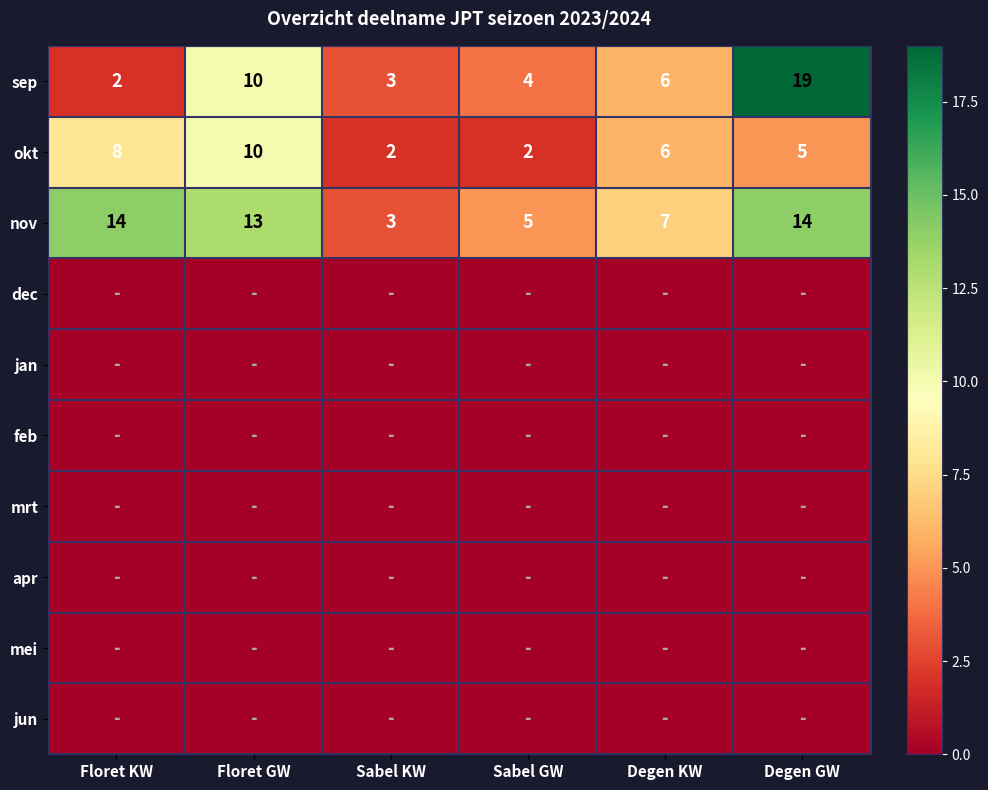

Where does the okt series first go above 6?

Floret KW